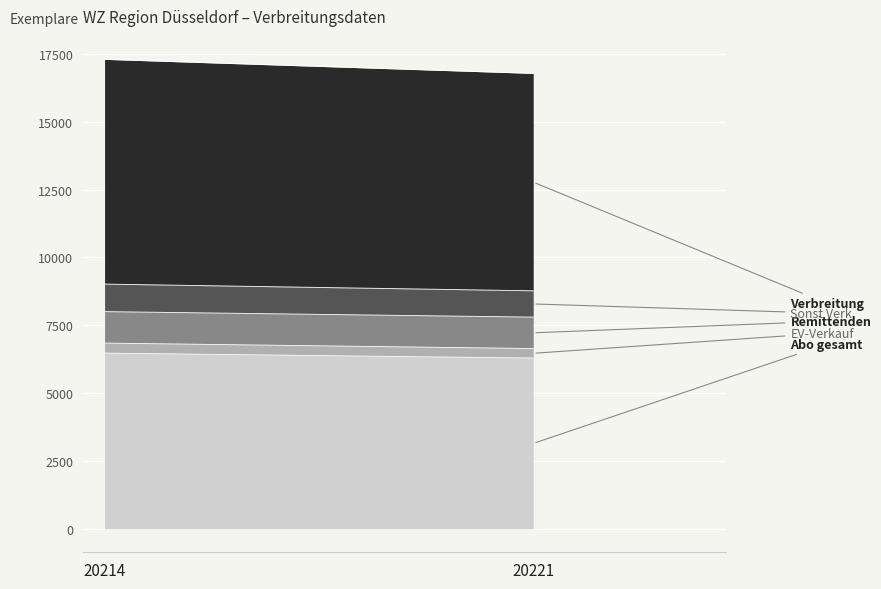

What is the minimum value shown in the chart?

351